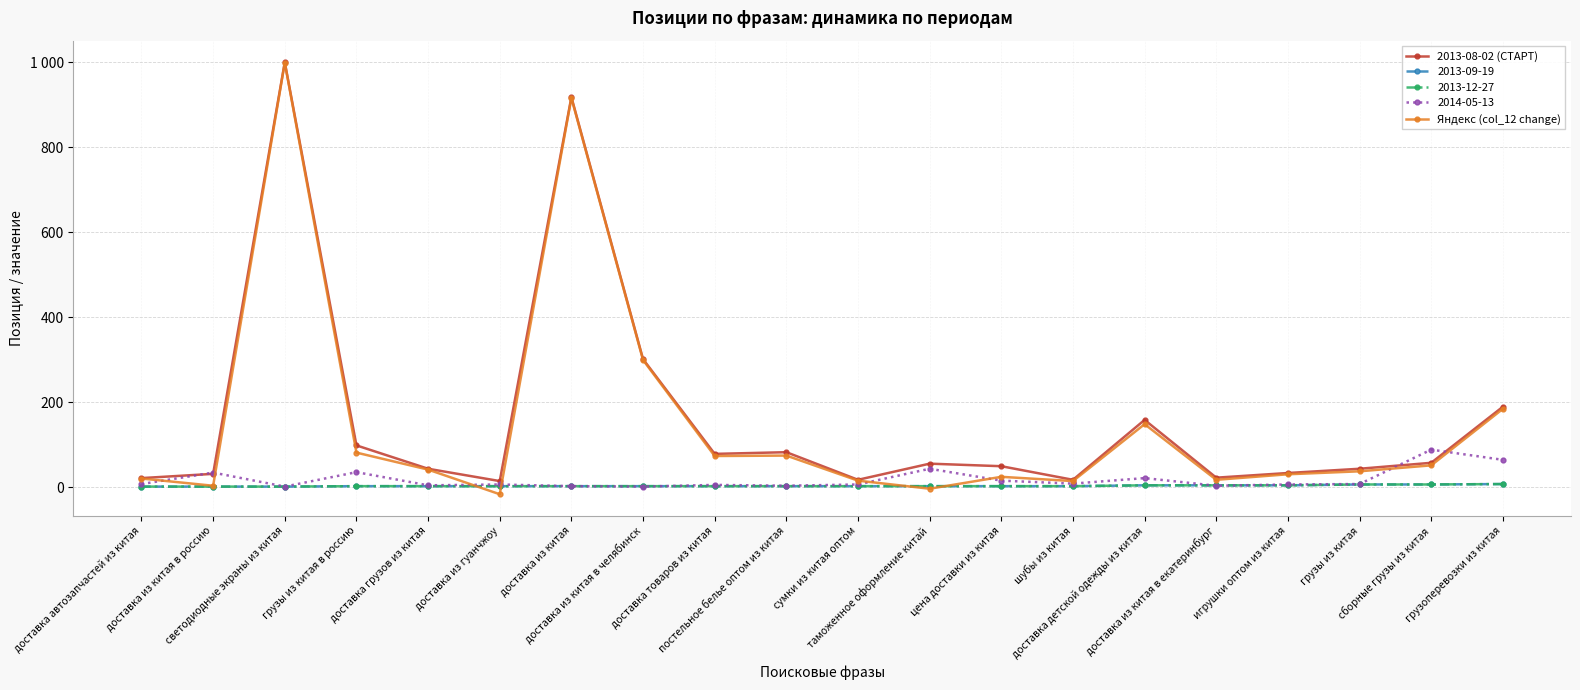

What is the total value across all series at доставка из китая?

1834